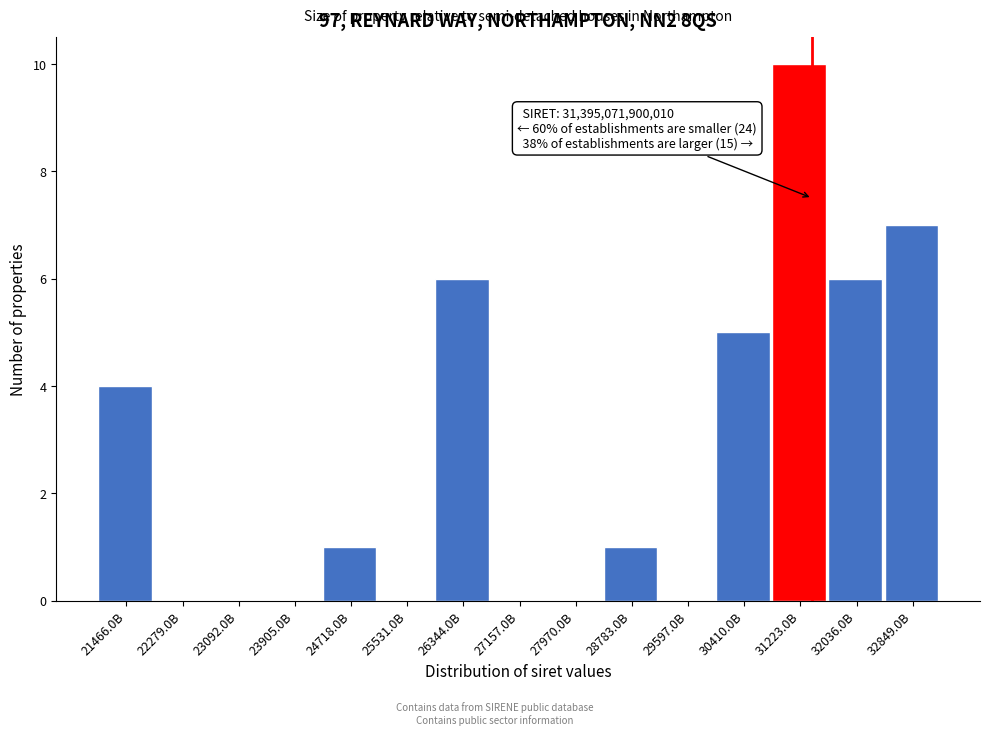

Reading left to right, transcribe all the data shown in this chart.

21466.0B=4	22279.0B=0	23092.0B=0	23905.0B=0	24718.0B=1	25531.0B=0	26344.0B=6	27157.0B=0	27970.0B=0	28783.0B=1	29597.0B=0	30410.0B=5	31223.0B=10	32036.0B=6	32849.0B=7